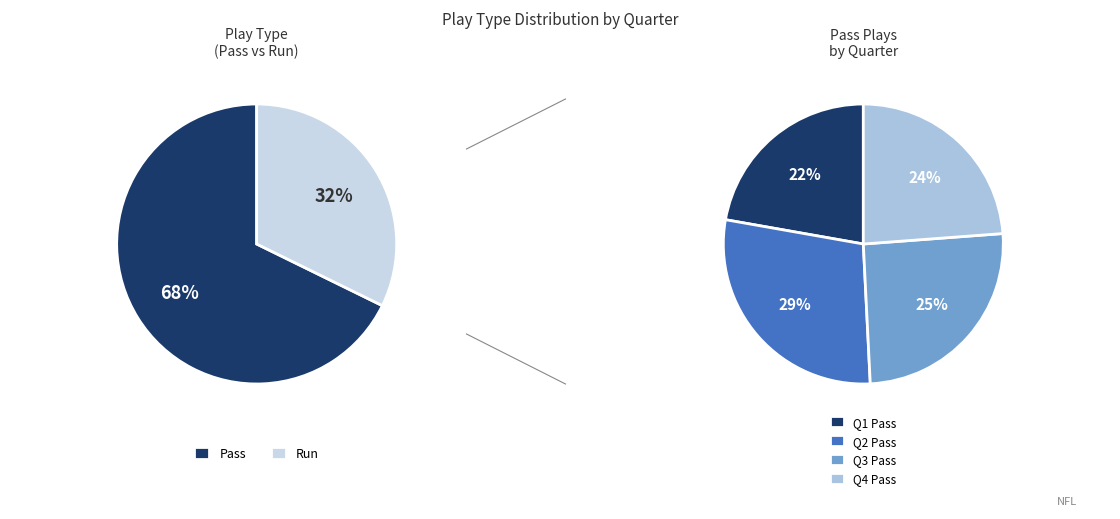

How many segments does this pie chart have?

4